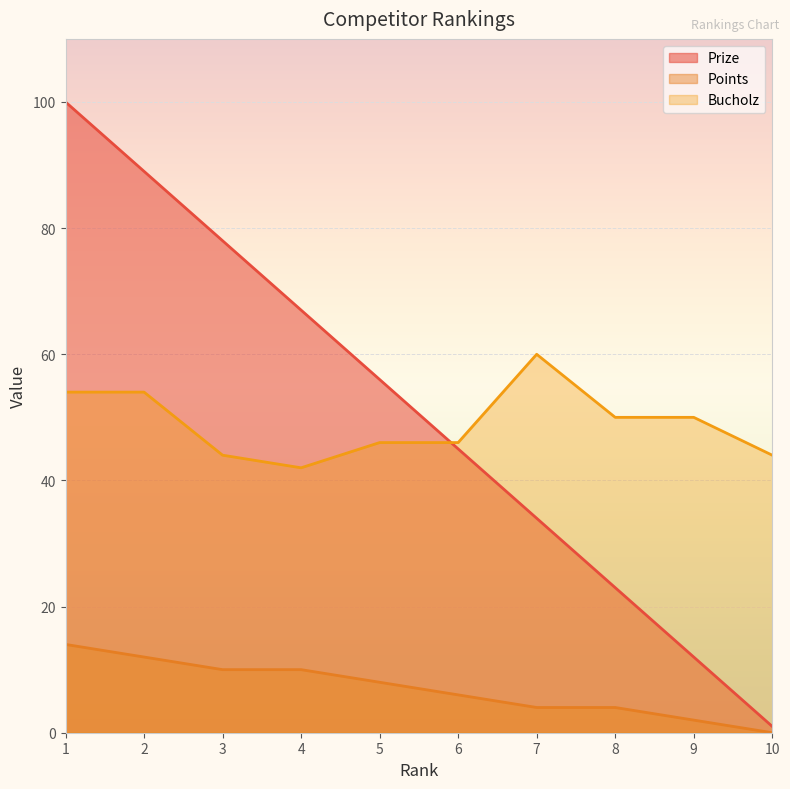

Reading right to left, list all the values displayed in this chart.

Prize: 1	12	23	34	45	56	67	78	89	100
Points: 0	2	4	4	6	8	10	10	12	14
Bucholz: 44	50	50	60	46	46	42	44	54	54